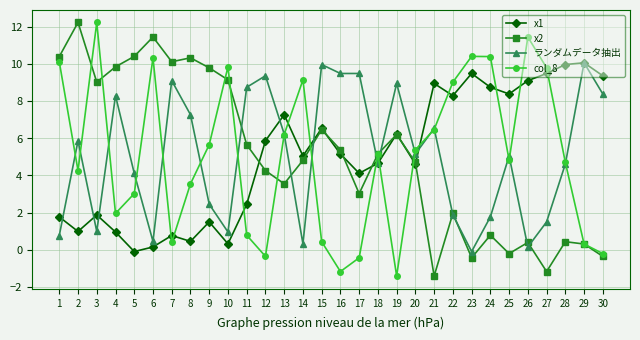

How many negative values does the x2 series have?

5